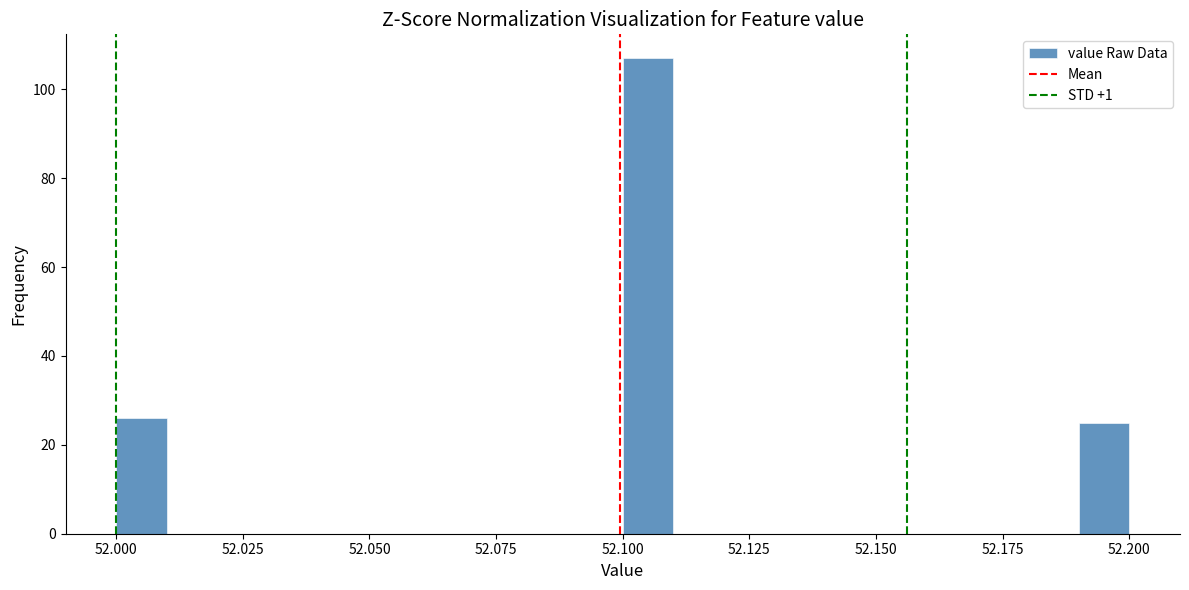

Around what value on the x-axis is the tallest bar? Give the approximate position of its centre, as read against the axis.

52.105